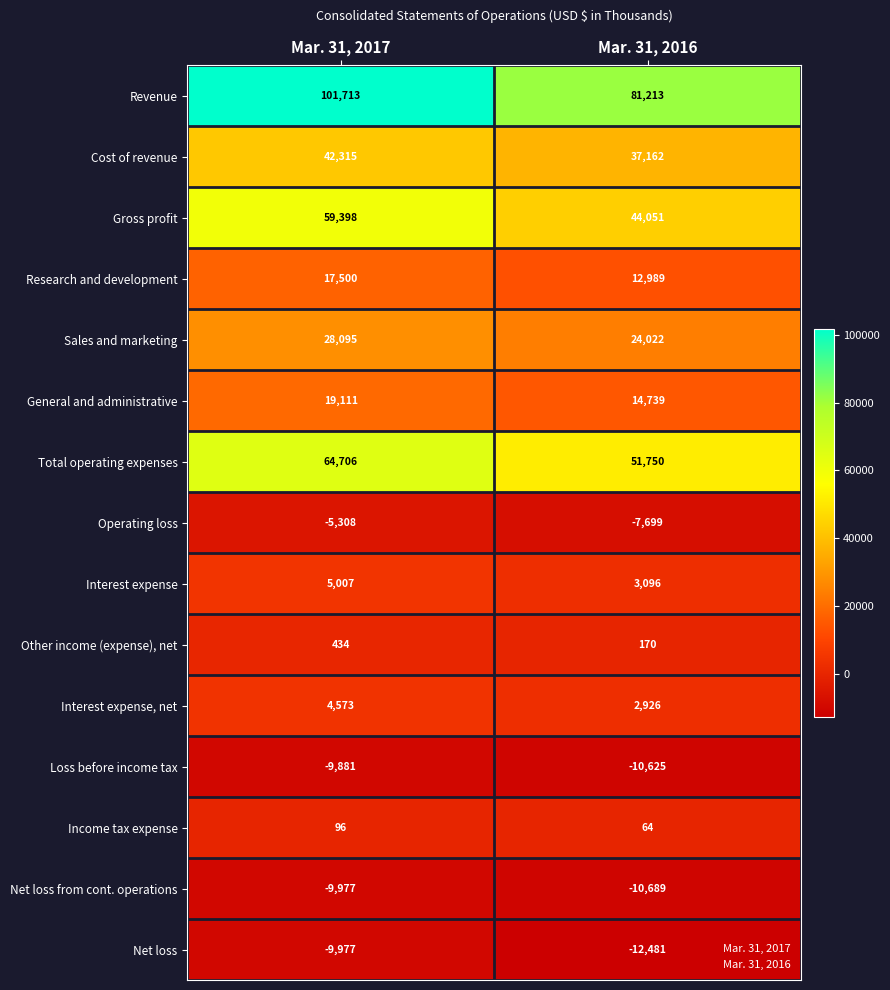

Reading left to right, list all the values displayed in this chart.

Revenue: Mar. 31, 2017=101713	Mar. 31, 2016=81213
Cost of revenue: Mar. 31, 2017=42315	Mar. 31, 2016=37162
Gross profit: Mar. 31, 2017=59398	Mar. 31, 2016=44051
Research and development: Mar. 31, 2017=17500	Mar. 31, 2016=12989
Sales and marketing: Mar. 31, 2017=28095	Mar. 31, 2016=24022
General and administrative: Mar. 31, 2017=19111	Mar. 31, 2016=14739
Total operating expenses: Mar. 31, 2017=64706	Mar. 31, 2016=51750
Operating loss: Mar. 31, 2017=-5308	Mar. 31, 2016=-7699
Interest expense: Mar. 31, 2017=5007	Mar. 31, 2016=3096
Other income (expense), net: Mar. 31, 2017=434	Mar. 31, 2016=170
Interest expense, net: Mar. 31, 2017=4573	Mar. 31, 2016=2926
Loss before income tax: Mar. 31, 2017=-9881	Mar. 31, 2016=-10625
Income tax expense: Mar. 31, 2017=96	Mar. 31, 2016=64
Net loss from cont. operations: Mar. 31, 2017=-9977	Mar. 31, 2016=-10689
Net loss: Mar. 31, 2017=-9977	Mar. 31, 2016=-12481